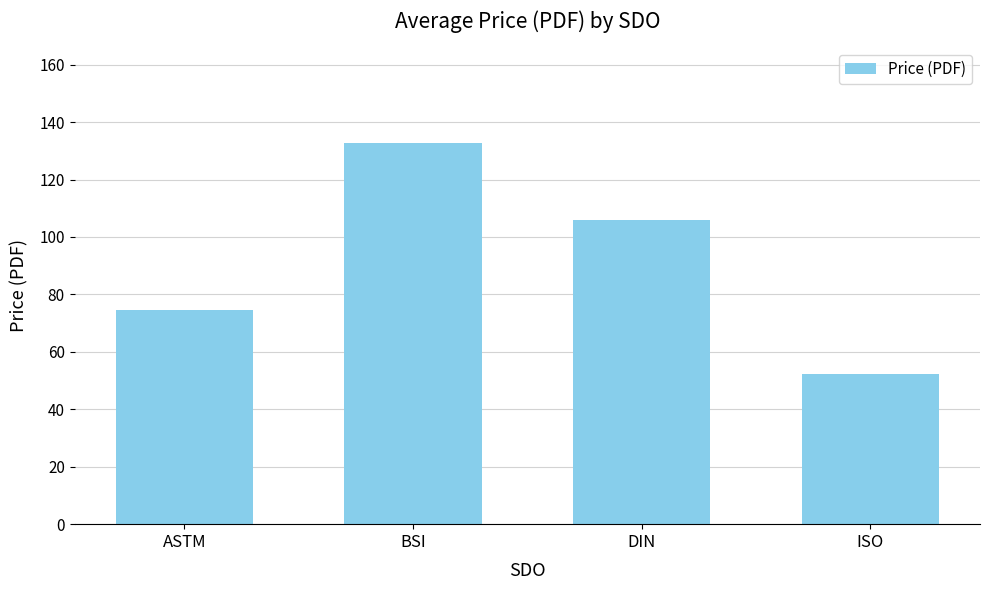

At which label is the value closest to 92?

DIN